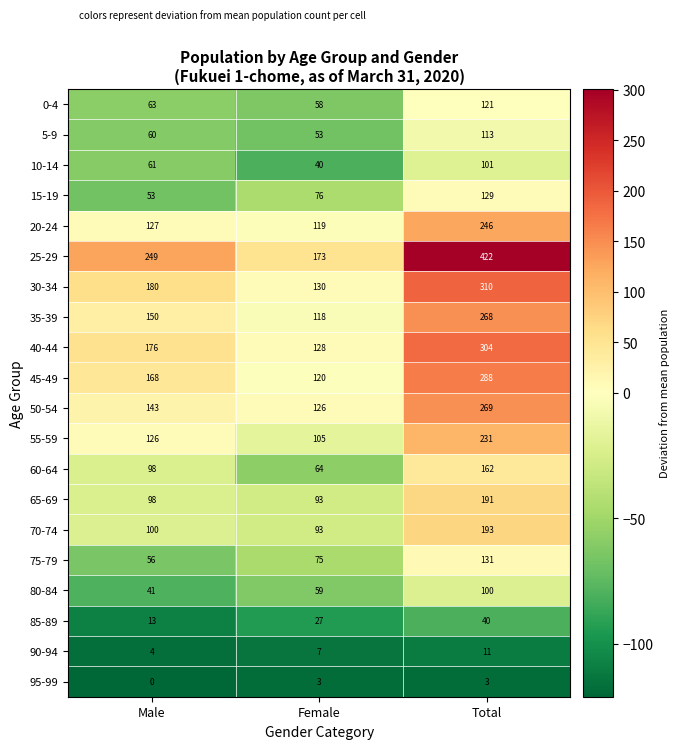

Which series has the widest spread of values?

25-29